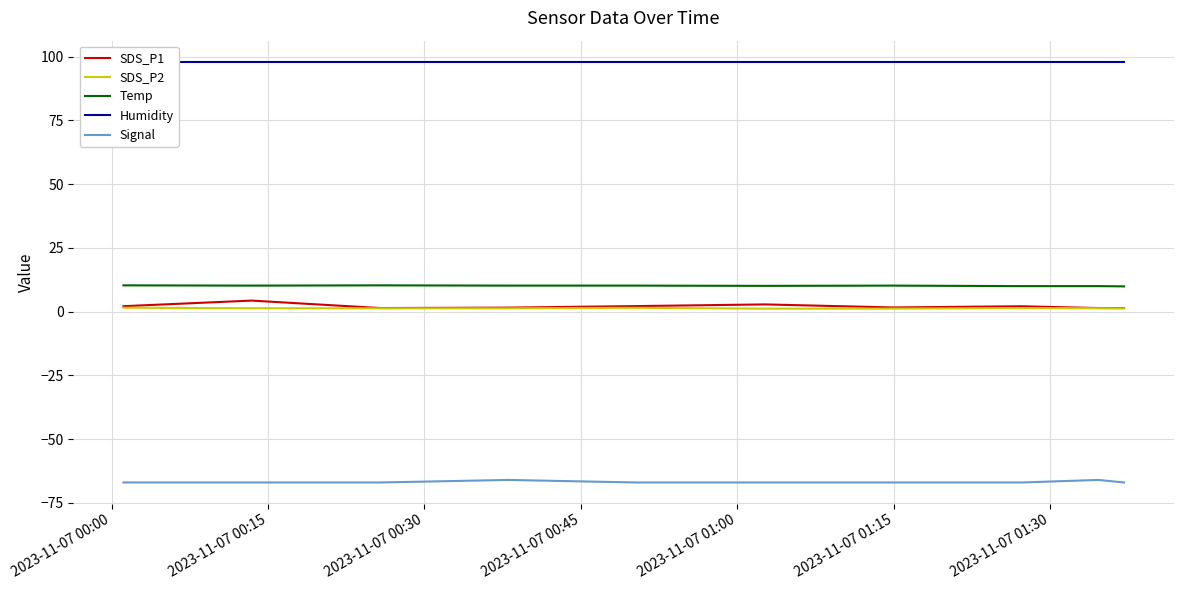

True or false: SDS_P2 and Temp intersect in this chart.

False